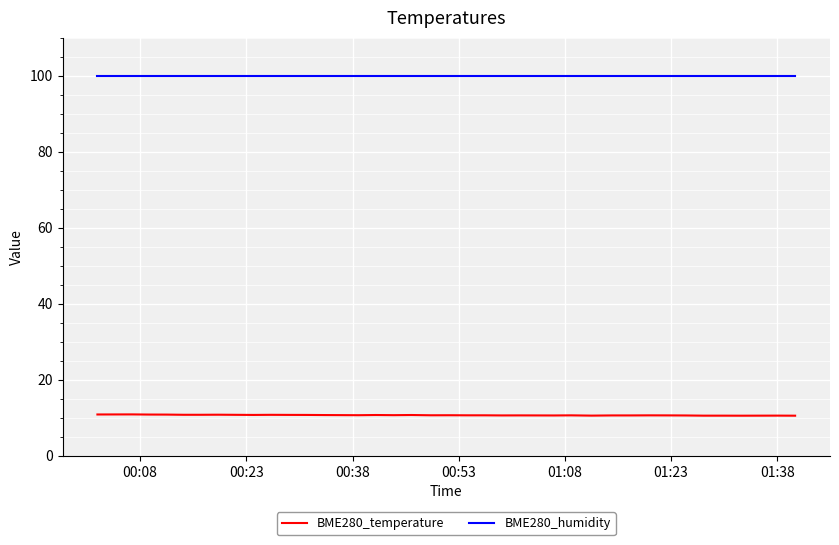

True or false: BME280_temperature and BME280_humidity intersect in this chart.

False